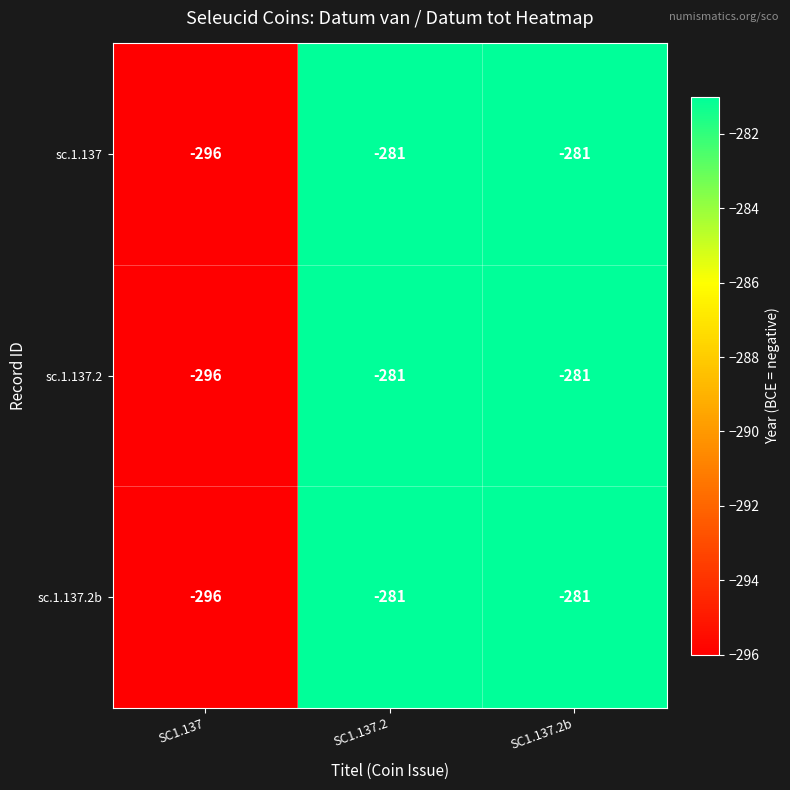

Reading left to right, list all the values displayed in this chart.

sc.1.137: SC1.137=-296	SC1.137.2=-281	SC1.137.2b=-281
sc.1.137.2: SC1.137=-296	SC1.137.2=-281	SC1.137.2b=-281
sc.1.137.2b: SC1.137=-296	SC1.137.2=-281	SC1.137.2b=-281